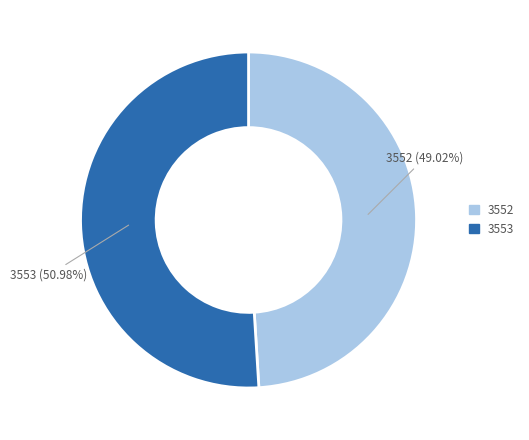

Is there a majority slice in this chart?

Yes